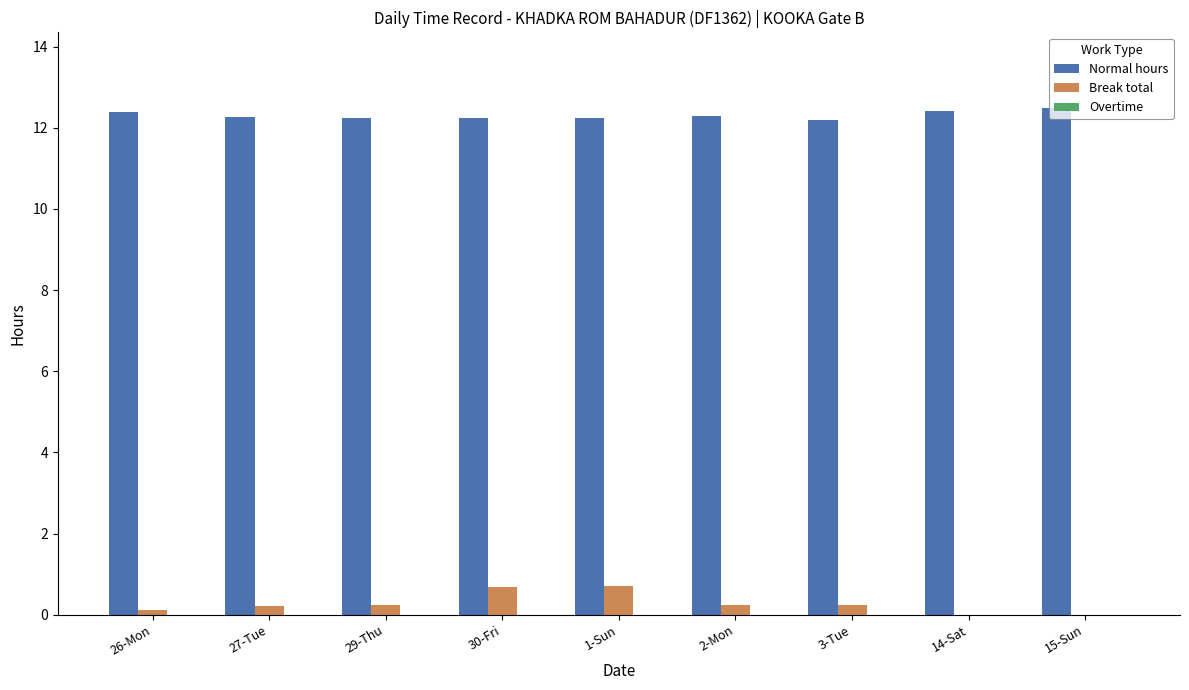

What is the greatest value displayed?

12.5